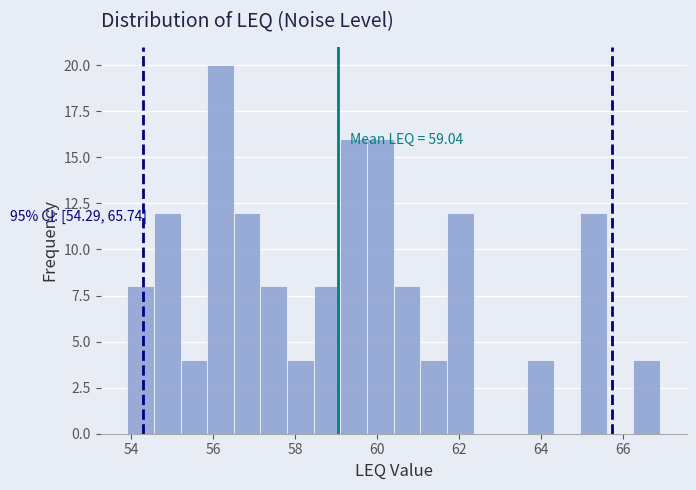

Read against the x-axis, roughly where is the centre of the tallest bar?

56.2